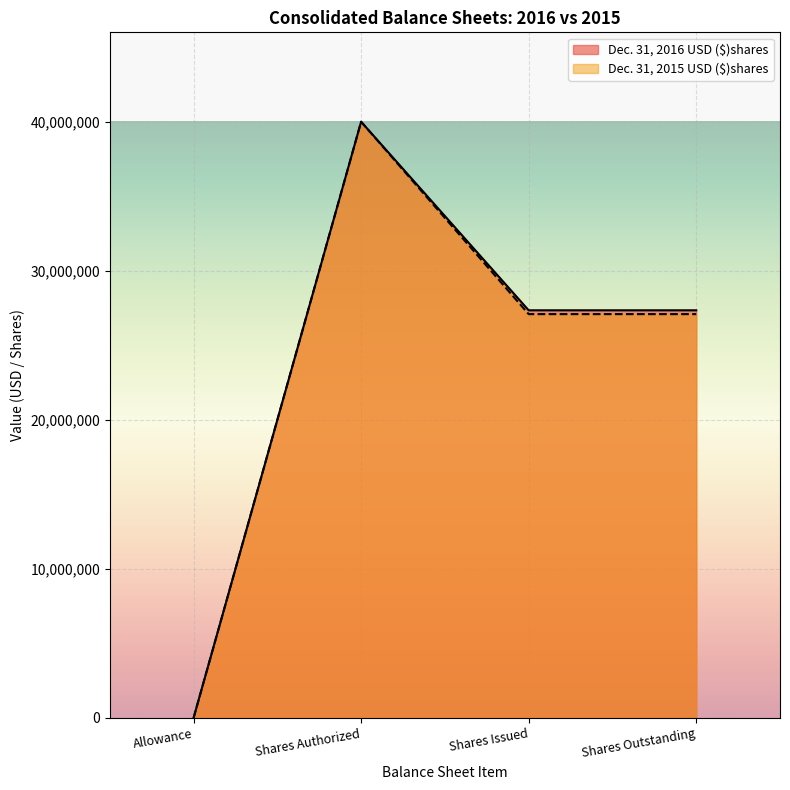

What is the maximum value shown in the chart?

40000000